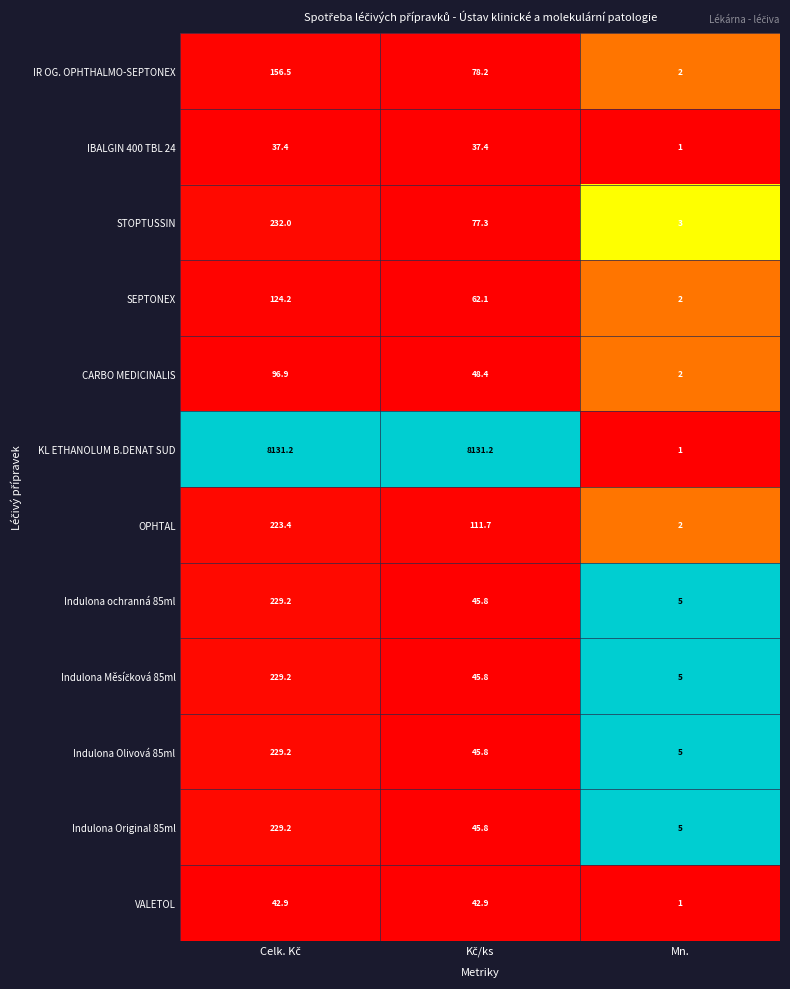

Which series has the largest total across all categories?

KL ETHANOLUM B.DENAT SUD